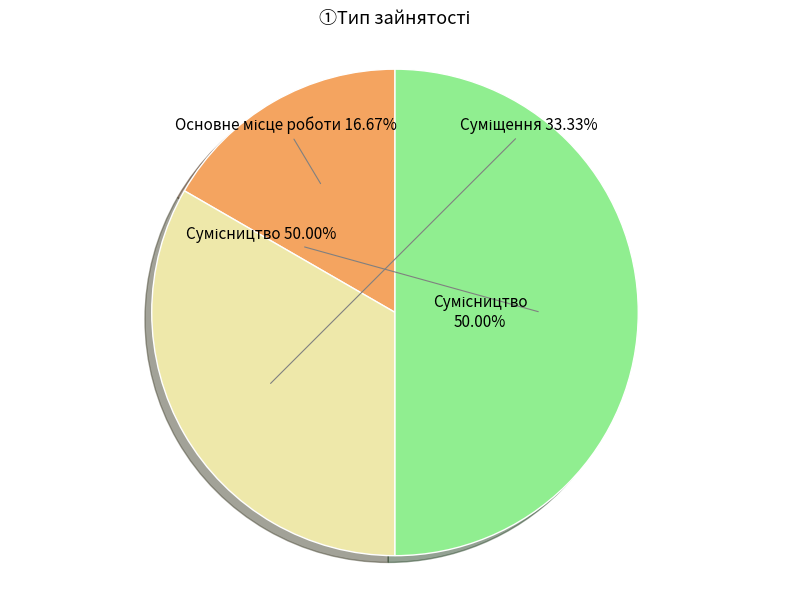

Count the number of slices in the pie.

3